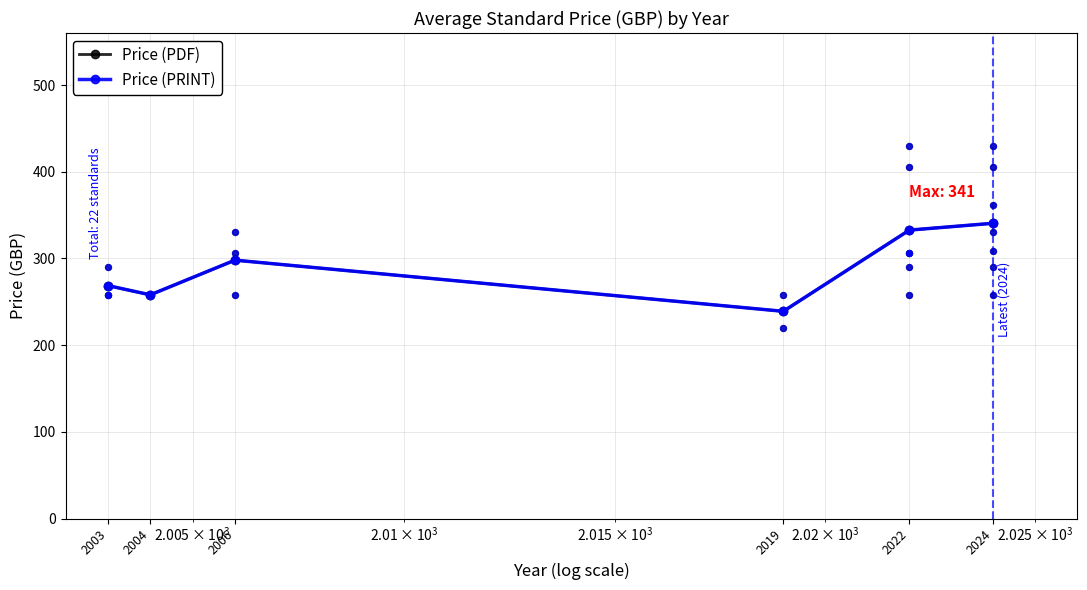

Is the value of Price (PDF) at 2003 greater than the value of Price (PRINT) at 2024?

No